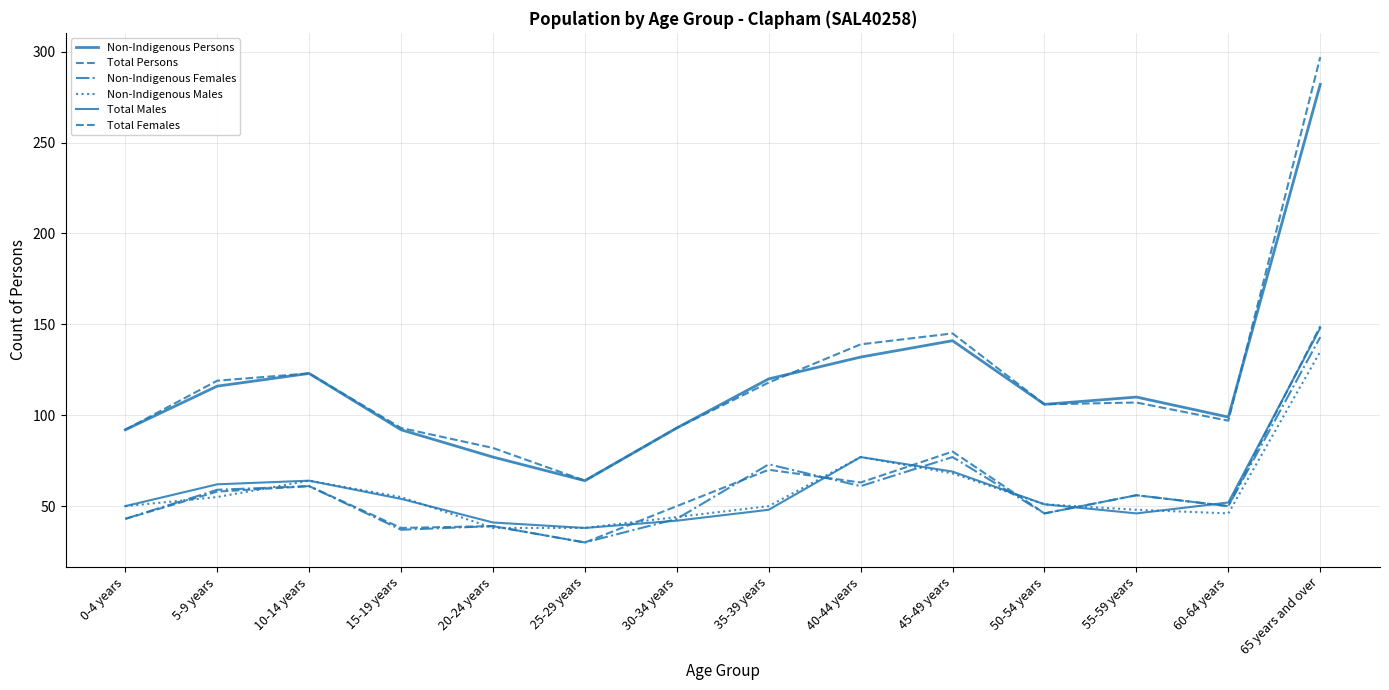

Which series has the widest spread of values?

Total Persons